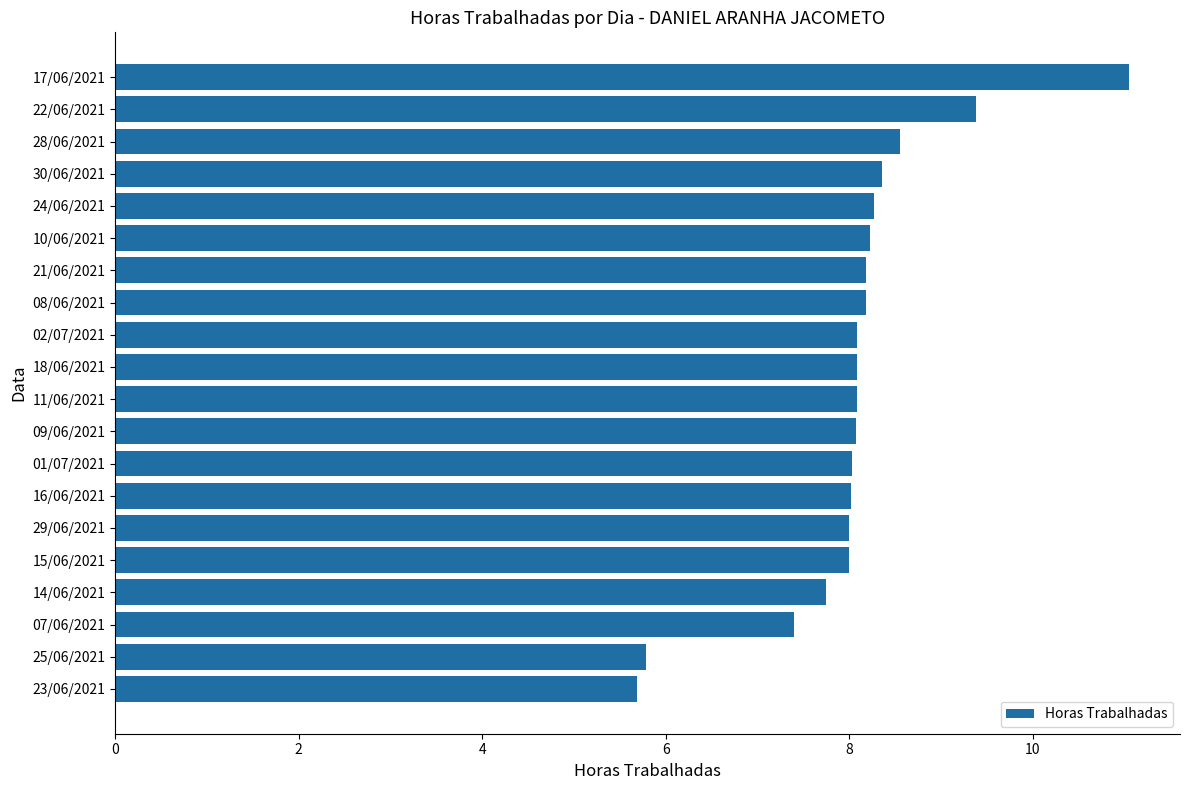

What is the change in value from 21/06/2021 to 17/06/2021?

+2.9